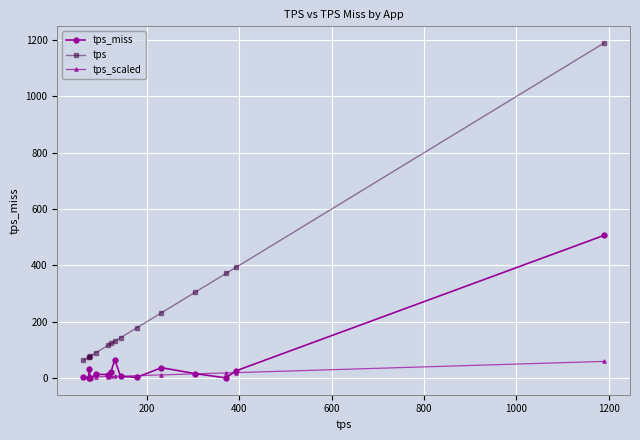

List the series in order of their overall mean, lowest first.

tps_scaled, tps_miss, tps